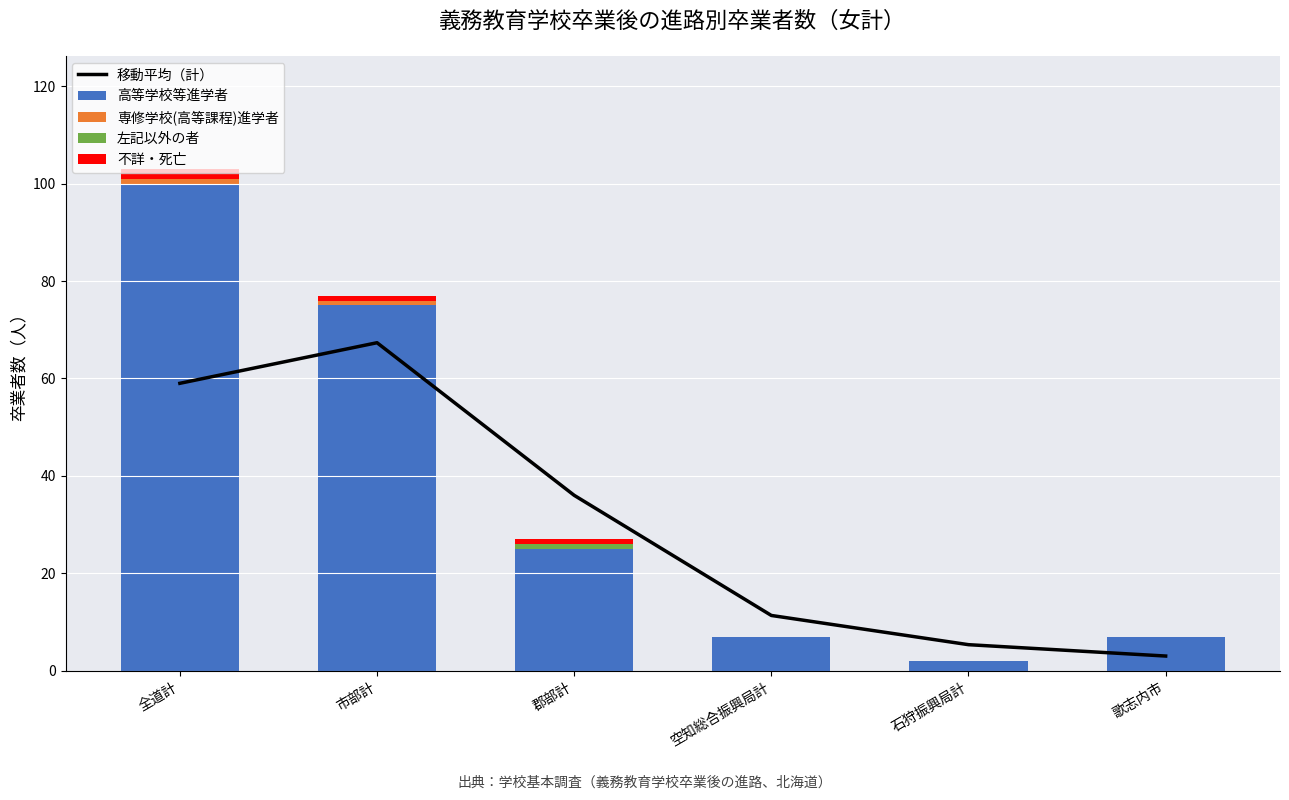

Where is 左記以外の者 nearest to the value 0?

全道計